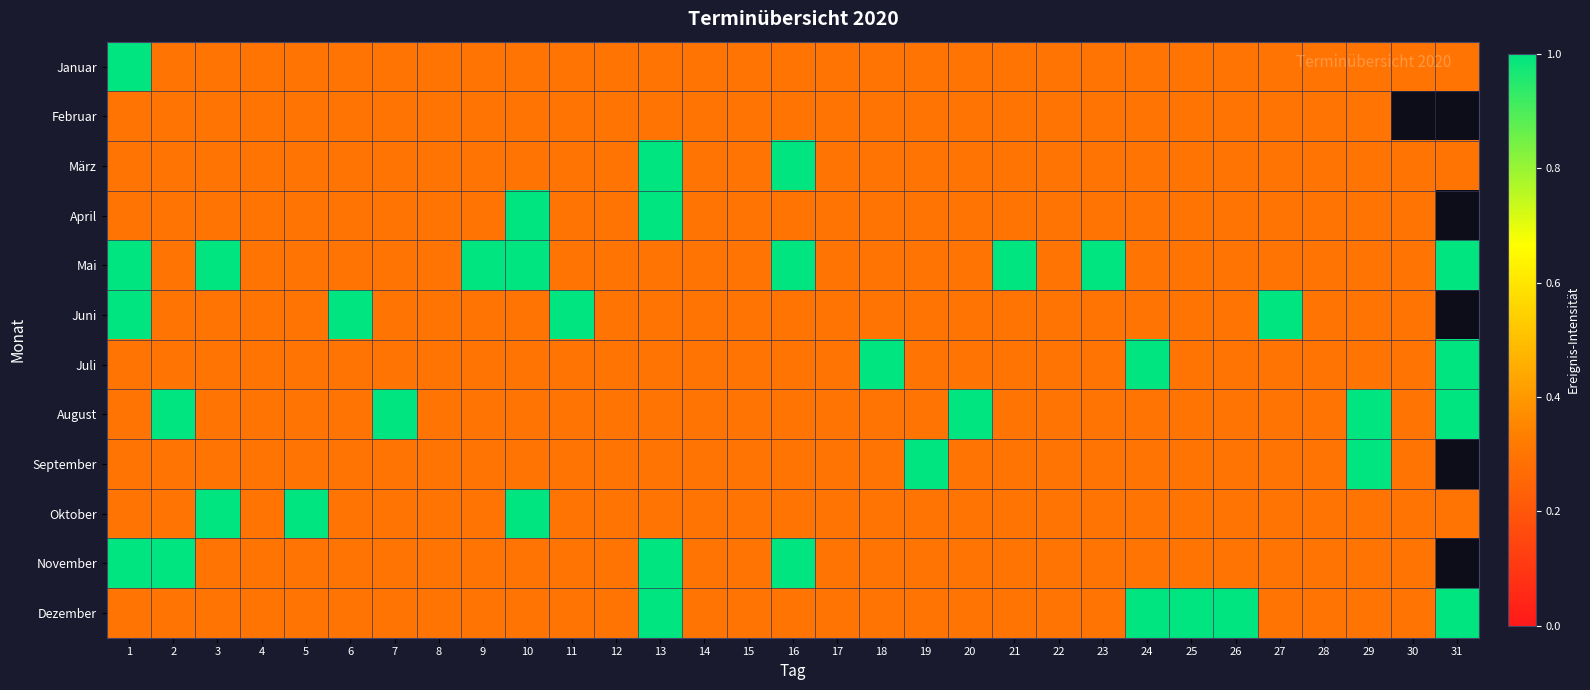

True or false: November has a value of 0.3 at 15.

True